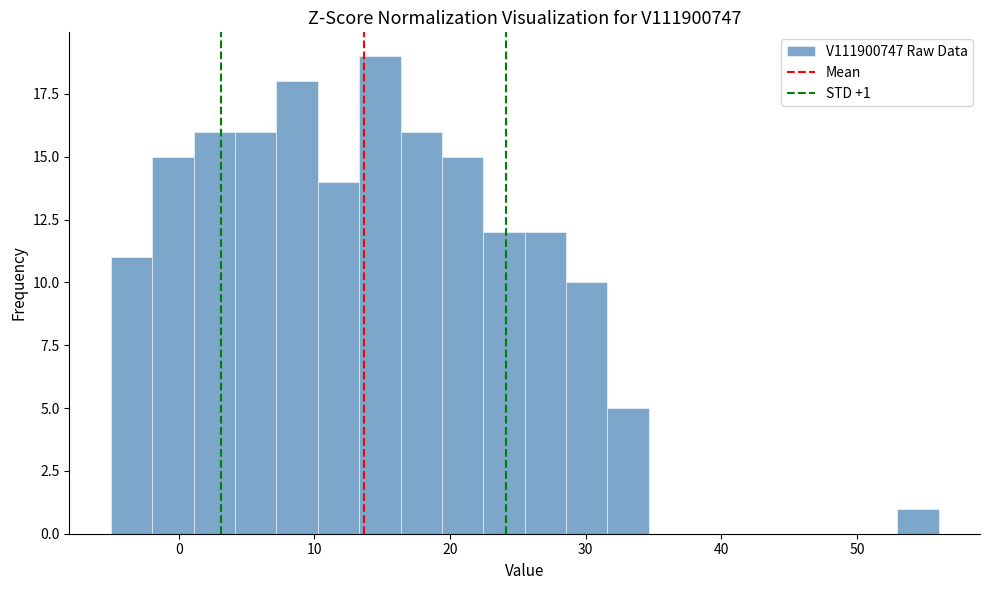

Around what value on the x-axis is the tallest bar? Give the approximate position of its centre, as read against the axis.

15